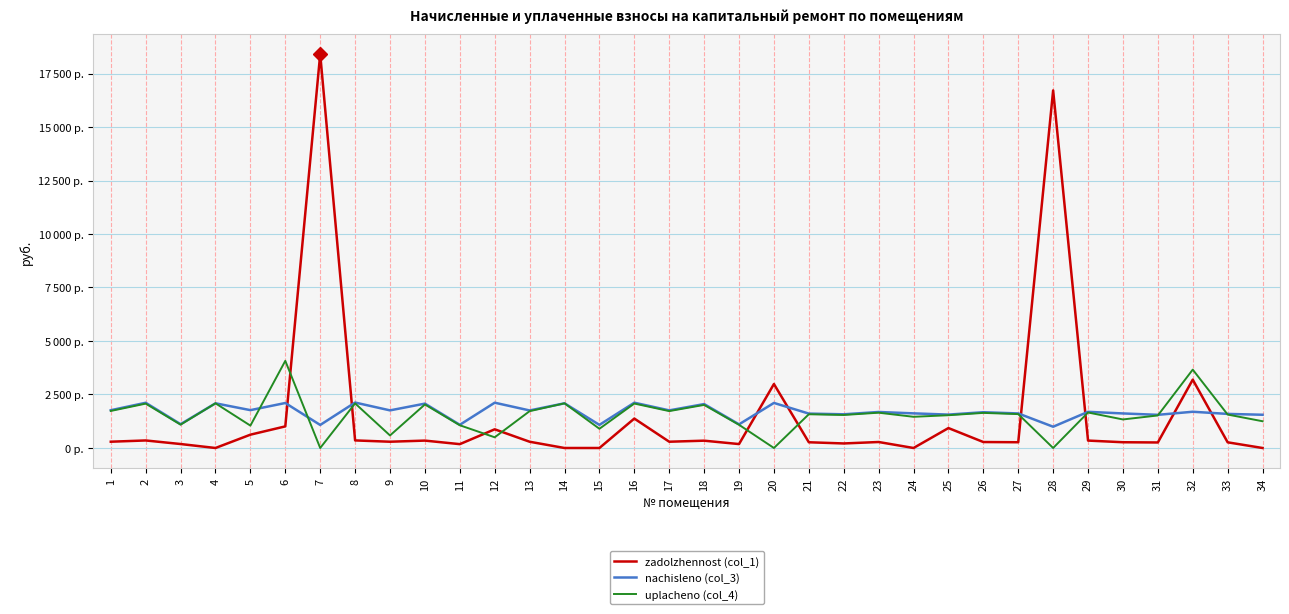

What are all the series names shown in the legend?

zadolzhennost (col_1), nachisleno (col_3), uplacheno (col_4)